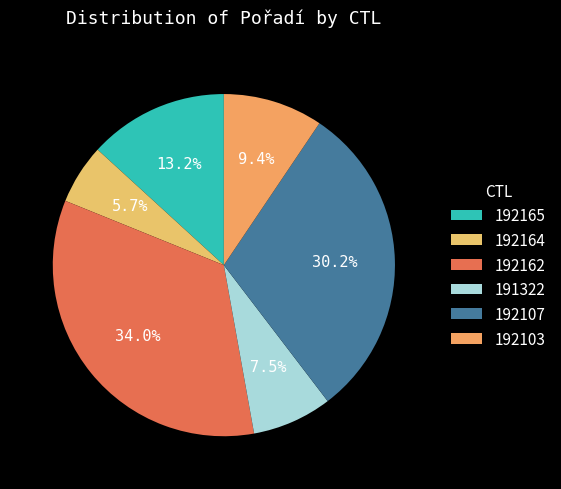

Approximately how many times larger is the value at 192165 compared to 191322?

1.8